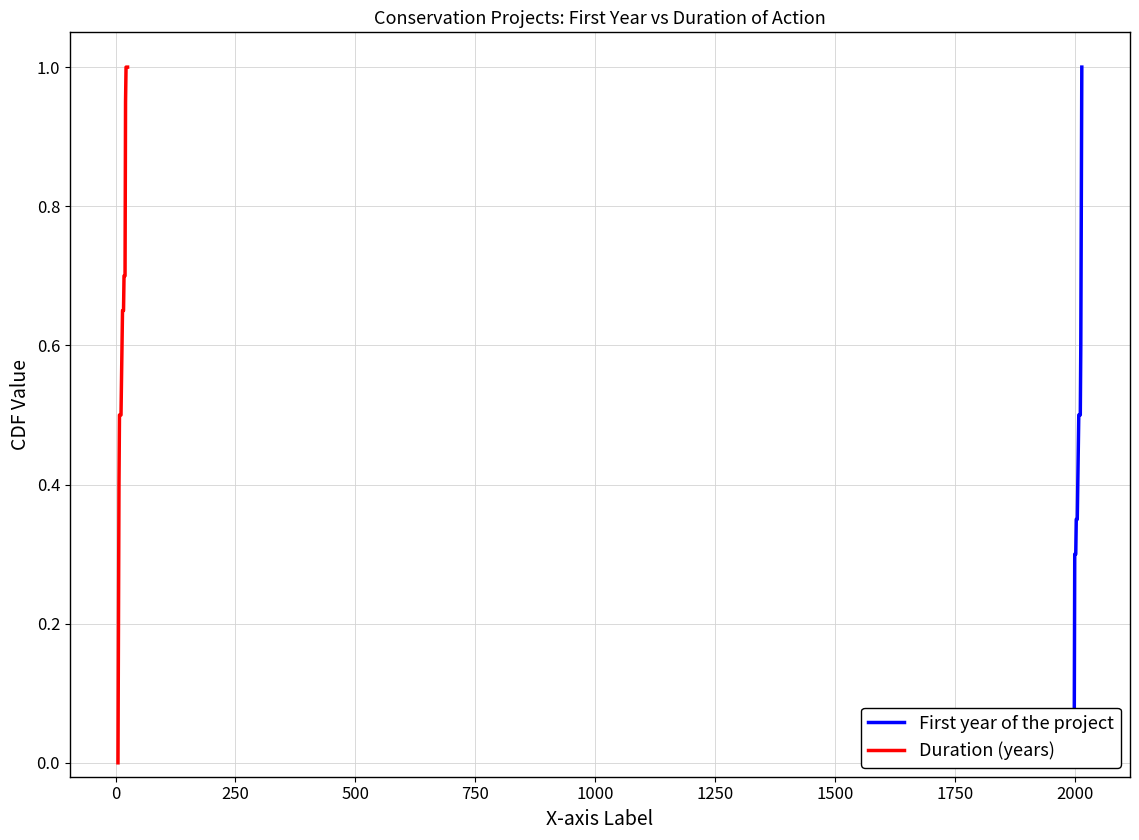

List the series in order of their peak value, highest first.

First year of the project, Duration (years)